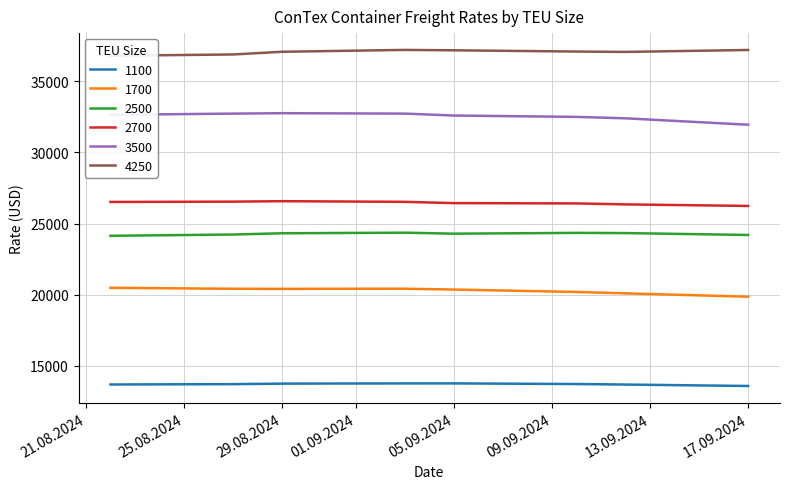

What is the difference between the maximum and minimum values in the 1700 series?

625